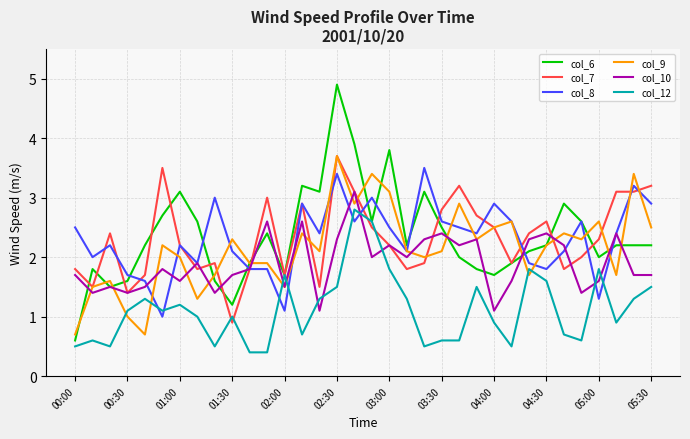

What is the greatest value displayed?

4.9